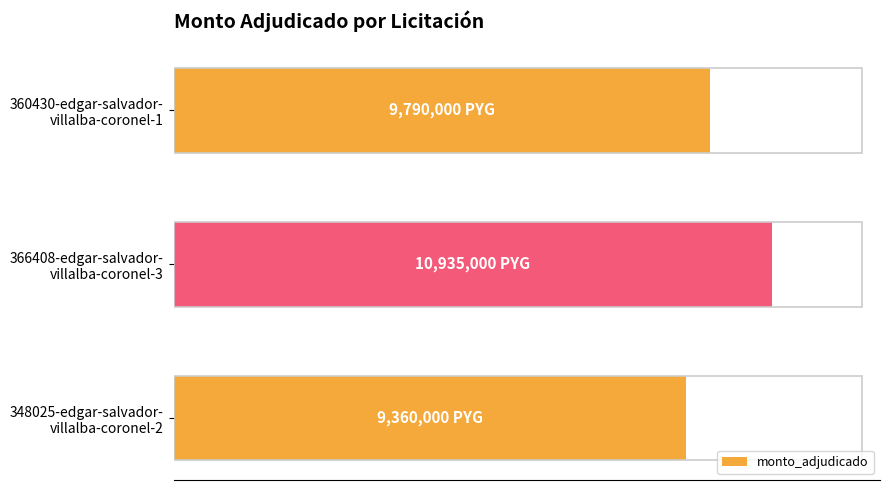

Rank the categories by value from highest to lowest.

366408-edgar-salvador-
villalba-coronel-3, 360430-edgar-salvador-
villalba-coronel-1, 348025-edgar-salvador-
villalba-coronel-2